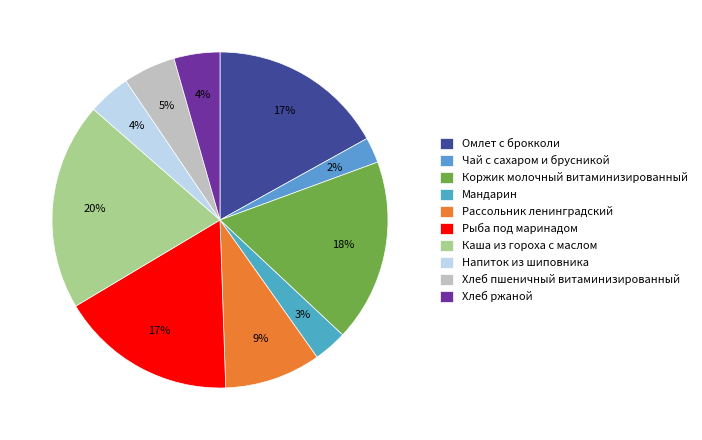

What is the ratio of the value at Мандарин to the value at Напиток из шиповника?

0.8